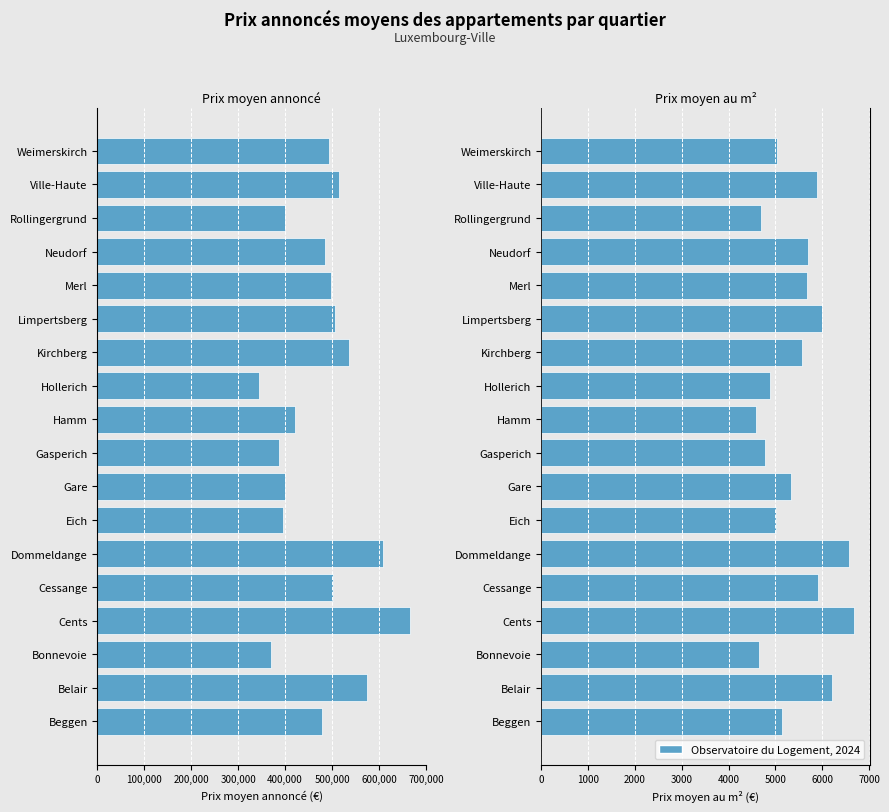

Is it true that Prix moyen annoncé en € courant equals -813110 at Merl?

False